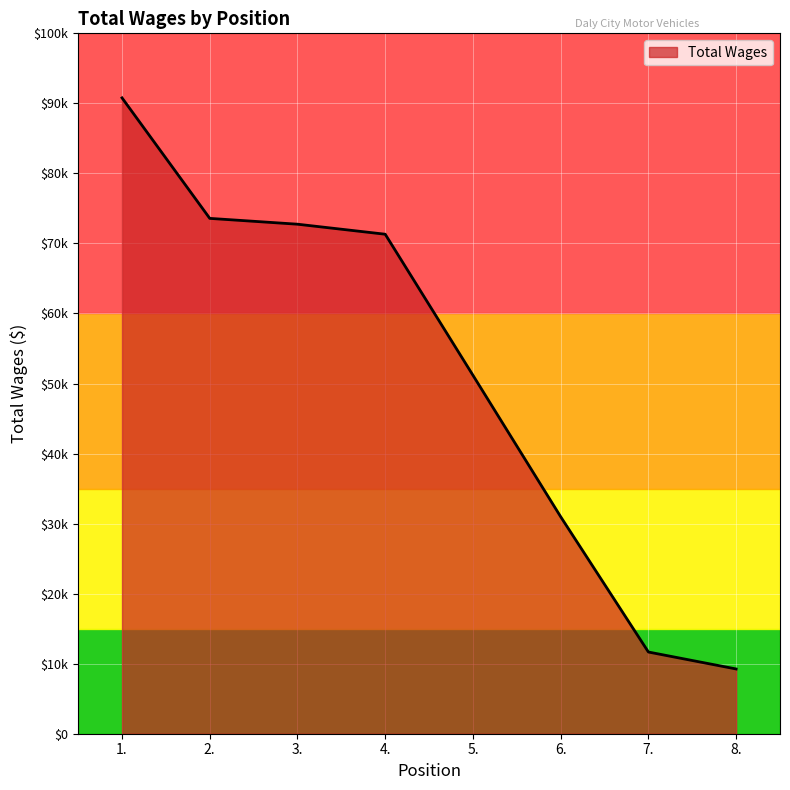

What is the label of the 8th point from the left?

8.